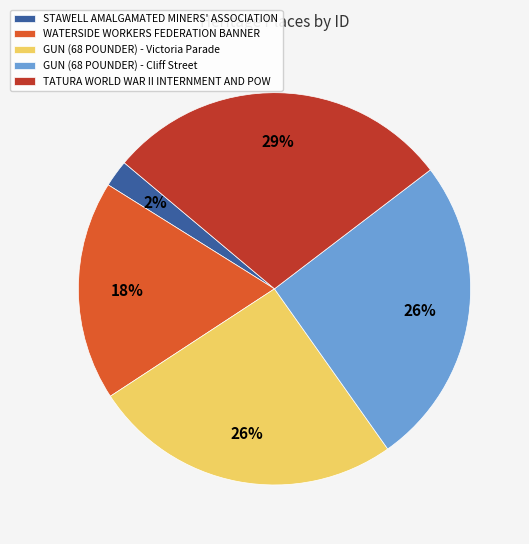

To the nearest percent, what percentage of the pie is STAWELL AMALGAMATED MINERS' ASSOCIATION?

2%